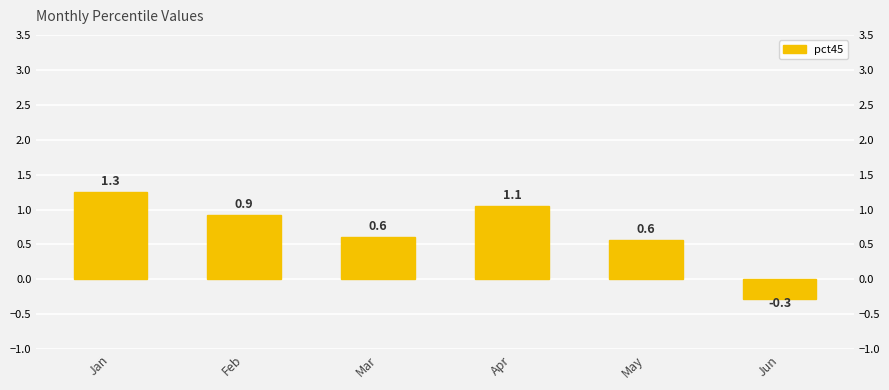

Rank the categories by value from lowest to highest.

Jun, May, Mar, Feb, Apr, Jan